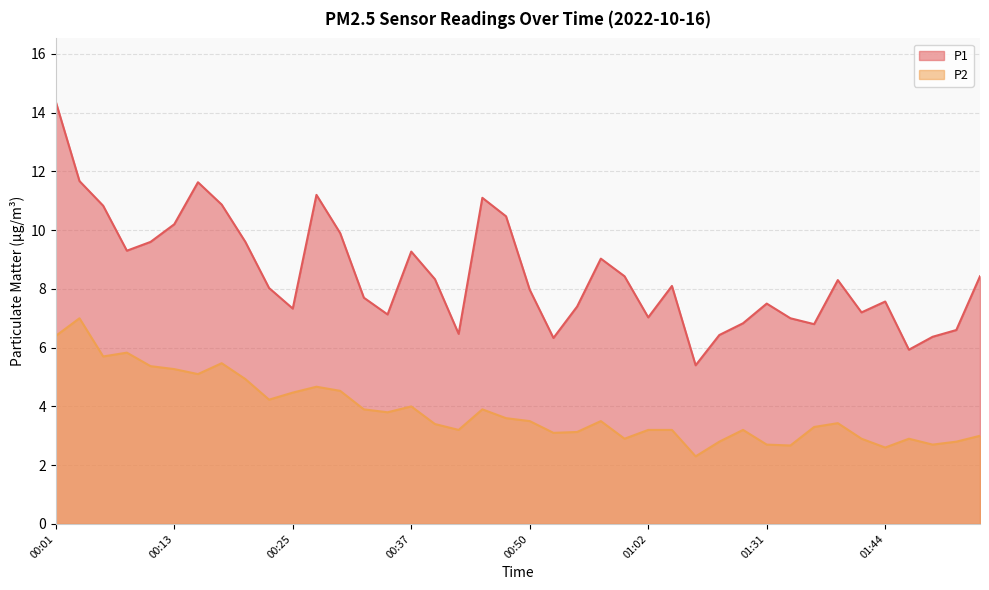

At how many categories does at least one series exceed 12?

1